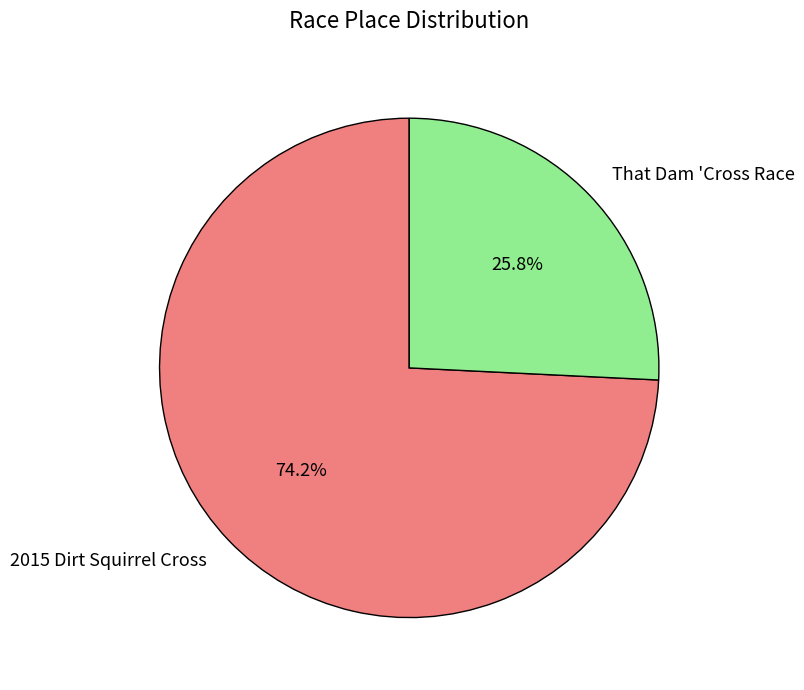

True or false: 2015 Dirt Squirrel Cross accounts for 74% of the total.

True